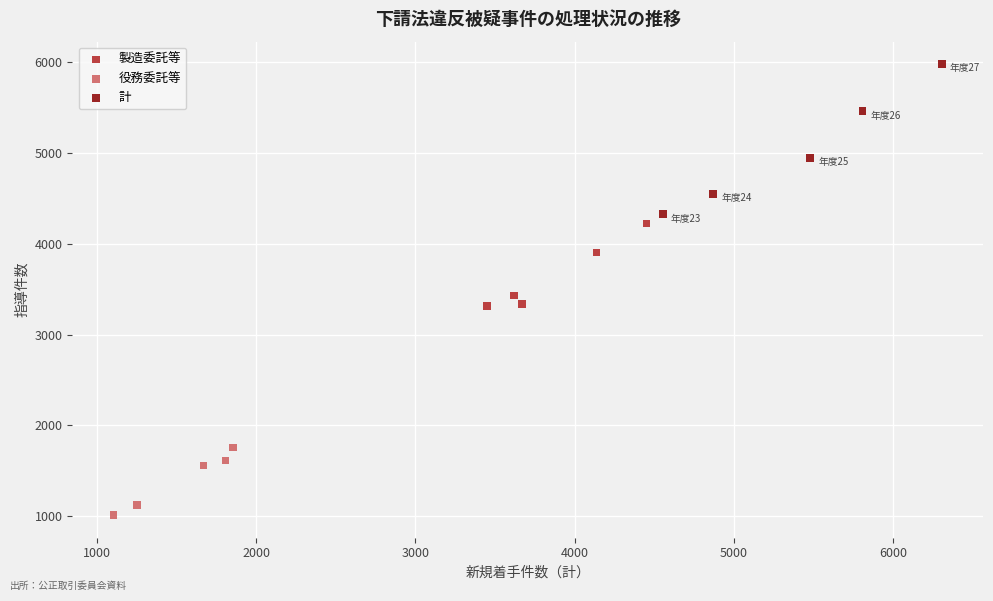

Which series reaches the minimum Y coordinate?

役務委託等